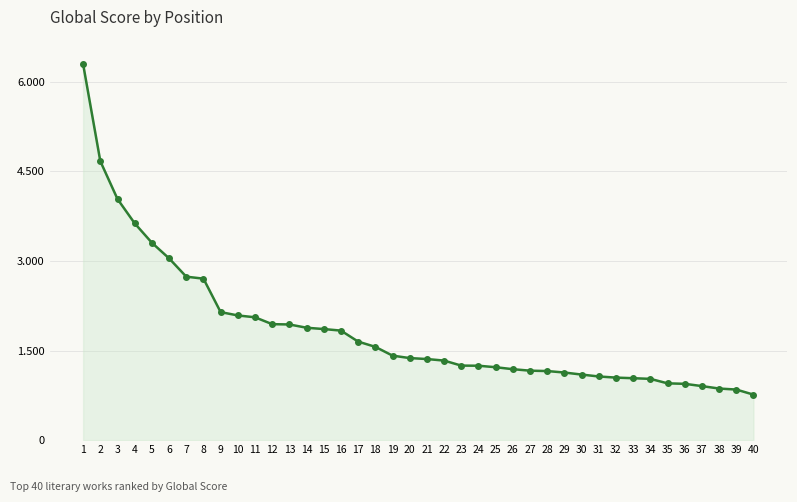

What is the greatest value displayed?

6295